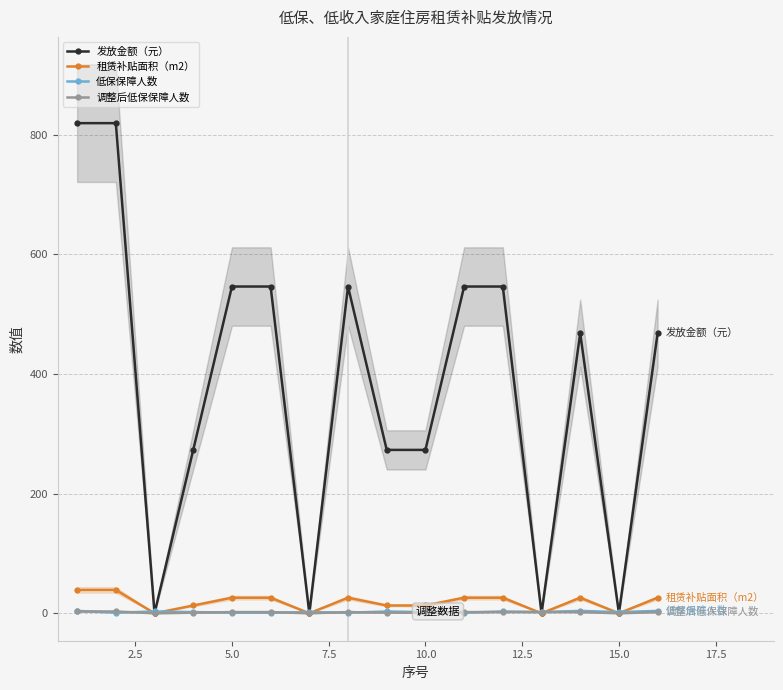

In 调整后低保保障人数, how many points are lower than both neighbors (excluding endpoints)?

3